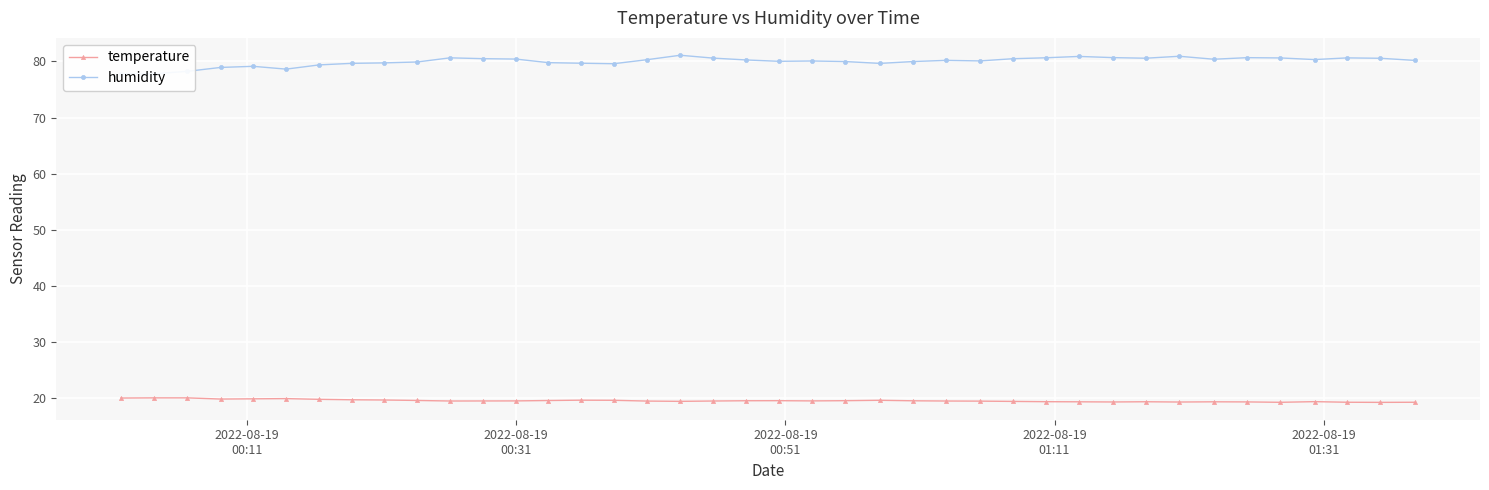

True or false: temperature has more than 1 points higher than both neighbors.

True